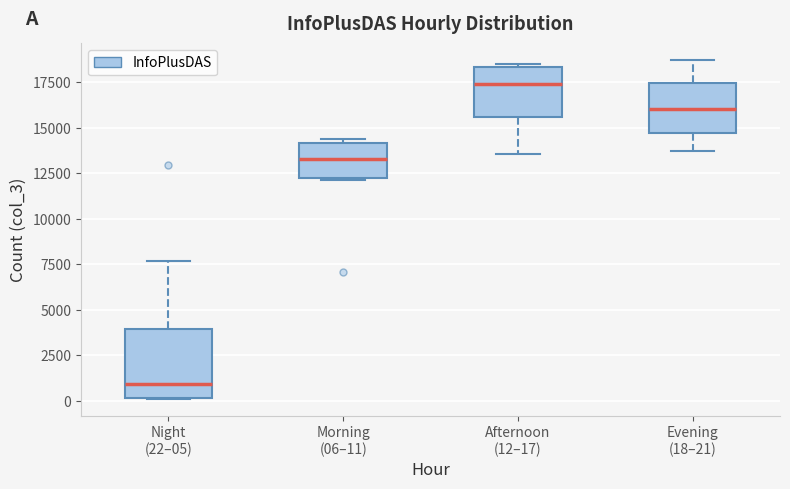

Comparing the boxes themselves (not the whiskers), which one is the tallest?

Night (22–05)